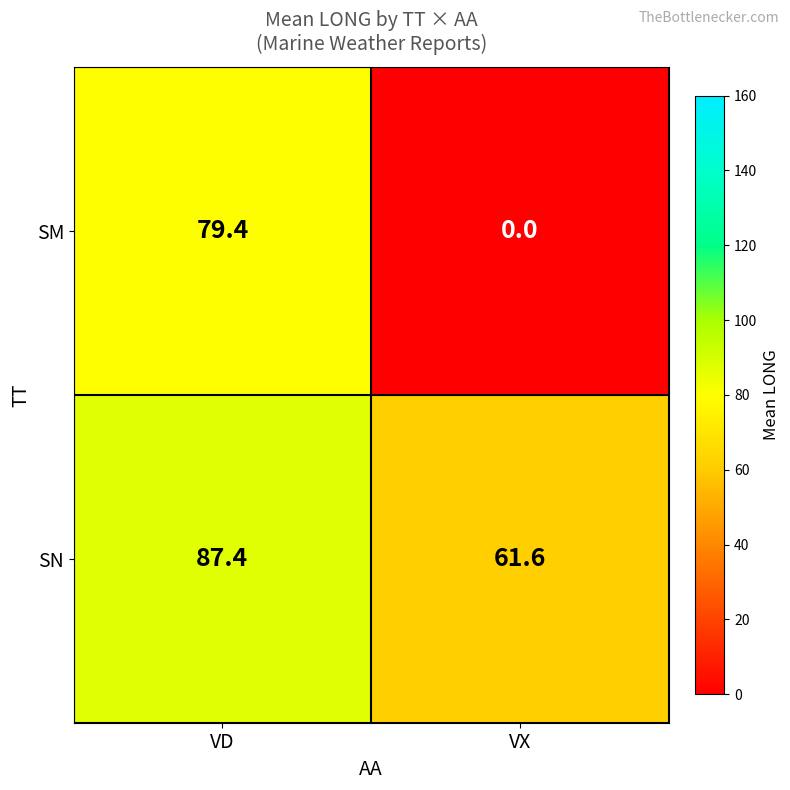

At which label does SN first exceed 87?

VD